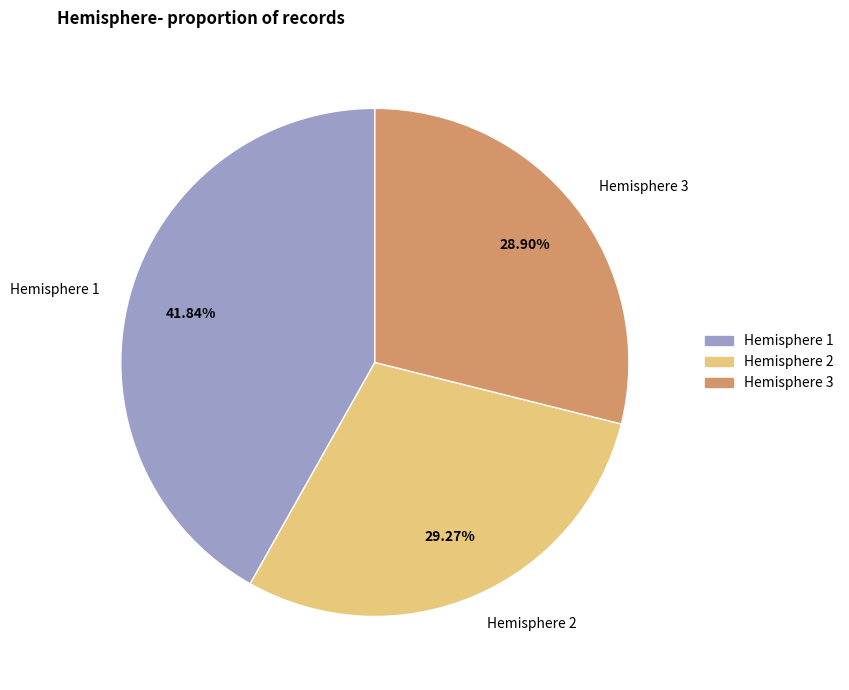

Is Hemisphere 1 the majority of the pie?

No